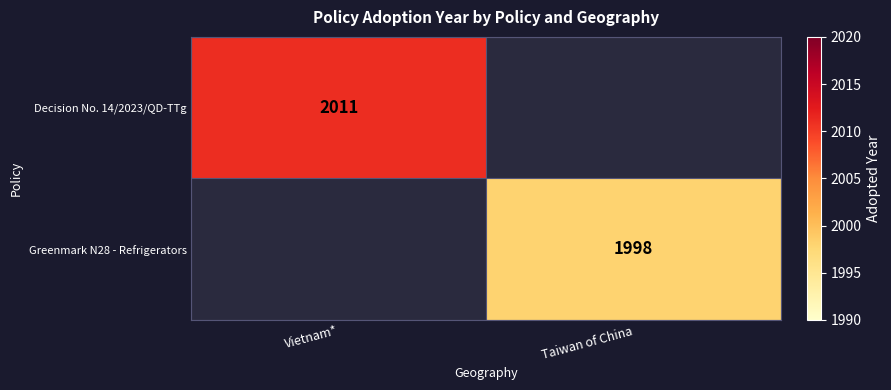

The value of Decision No. 14/2023/QD-TTg at Vietnam* is 2897. True or false?

False